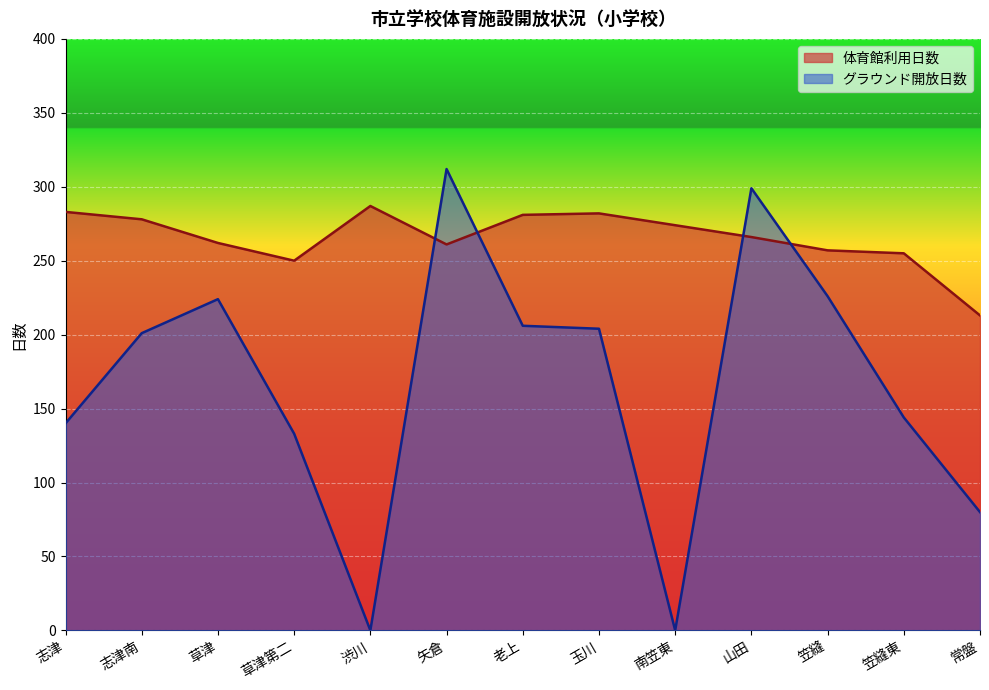

How many interior local valleys does the 体育館利用日数 series have?

2